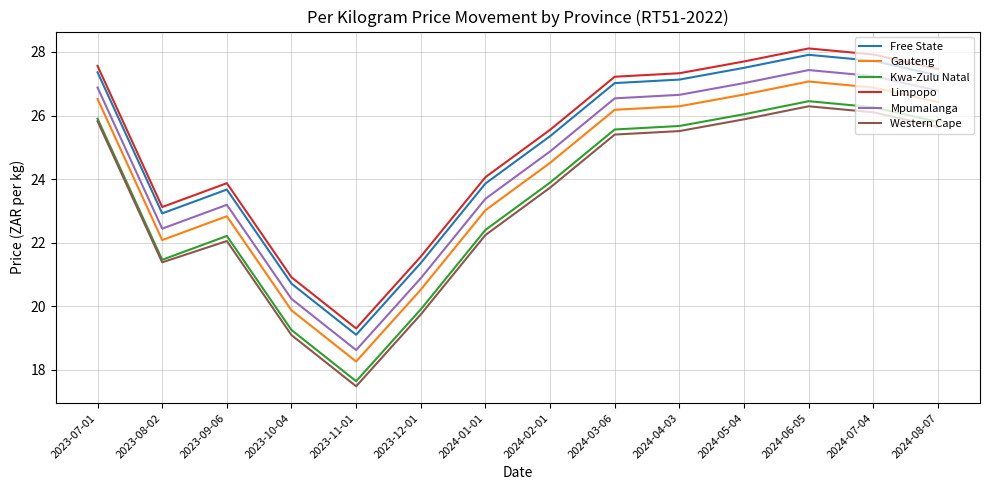

What is the total value across all series at 2024-07-04?

162.1